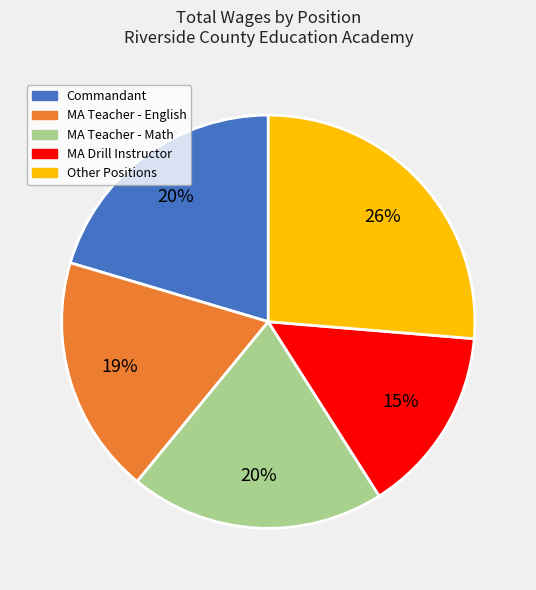

Is there any slice that represents more than half of the pie?

No